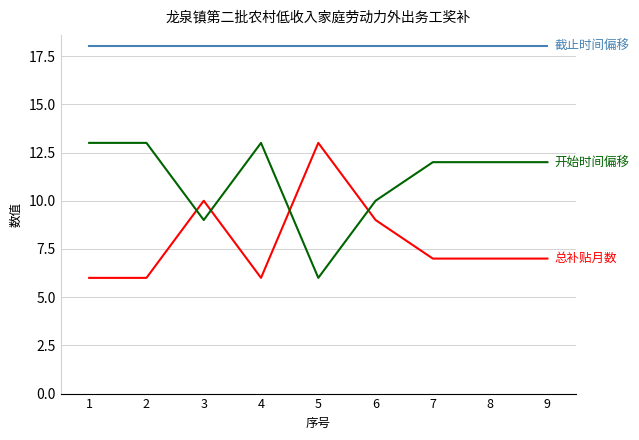

What is the difference between the highest and lowest values at 4?

12